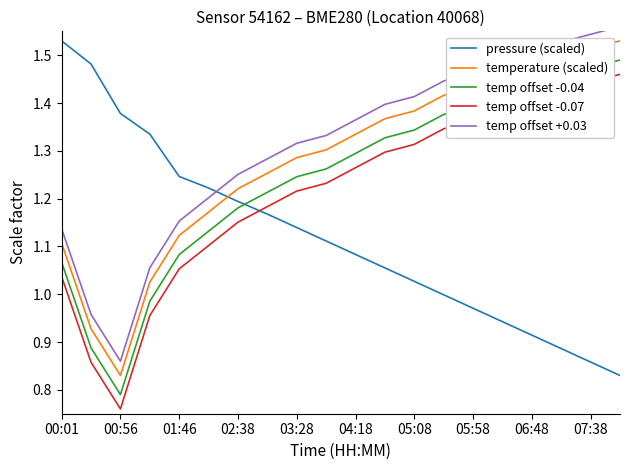

How many values in the temperature (scaled) series exceed 1?

18